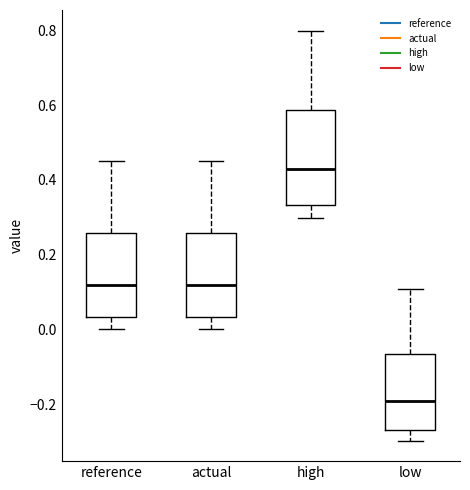

Reading left to right, read every box against the y-axis: the position of its median line, the range the box covers, and the ends of its whiskers. The values are not printed on the chart, so give them approximately, as read against the axis.

reference: median 0.12, box 0.04 to 0.26, whiskers 0.00 to 0.44
actual: median 0.12, box 0.04 to 0.26, whiskers 0.00 to 0.44
high: median 0.44, box 0.34 to 0.58, whiskers 0.30 to 0.80
low: median -0.20, box -0.26 to -0.06, whiskers -0.30 to 0.10